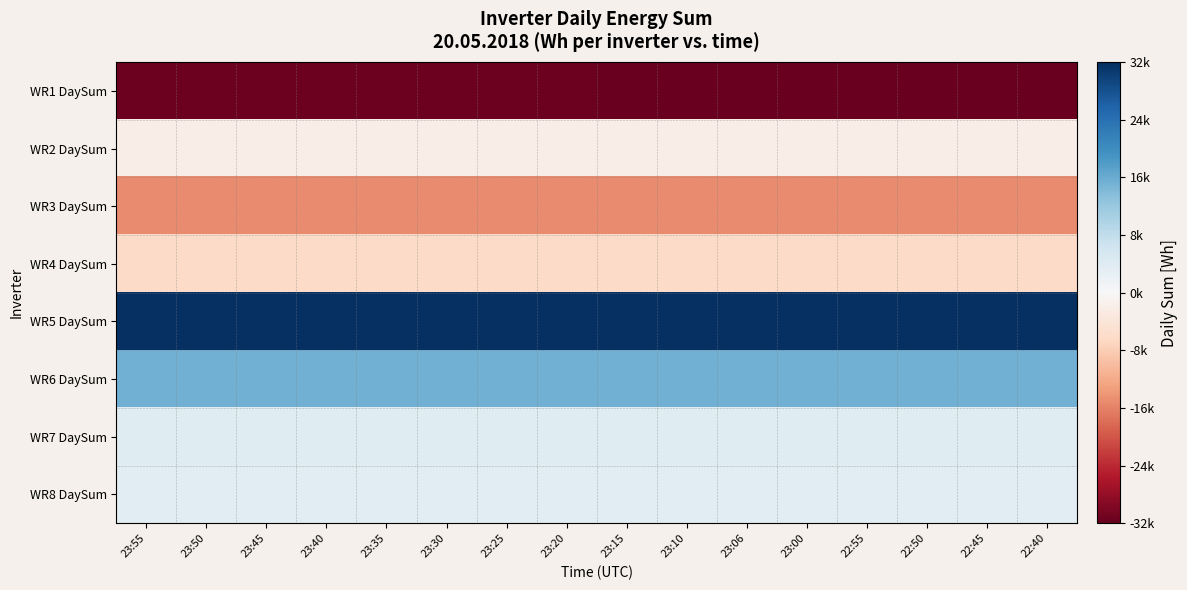

Reading right to left, extract all data points from this chart.

WR1 DaySum: 22:40=-31696.4	22:45=-31674.4	22:50=-31647.4	22:55=-31623.4	23:00=-31599.4	23:06=-31565.4	23:10=-31550.4	23:15=-31526.4	23:20=-31502.4	23:25=-31477.4	23:30=-31455.4	23:35=-31432.4	23:40=-31412.4	23:45=-31393.4	23:50=-31374.4	23:55=-31355.4
WR2 DaySum: 22:40=-2088.4	22:45=-2088.4	22:50=-2088.4	22:55=-2088.4	23:00=-2088.4	23:06=-2088.4	23:10=-2088.4	23:15=-2088.4	23:20=-2088.4	23:25=-2088.4	23:30=-2088.4	23:35=-2088.4	23:40=-2088.4	23:45=-2088.4	23:50=-2088.4	23:55=-2088.4
WR3 DaySum: 22:40=-15120.4	22:45=-15120.4	22:50=-15120.4	22:55=-15120.4	23:00=-15120.4	23:06=-15120.4	23:10=-15120.4	23:15=-15120.4	23:20=-15120.4	23:25=-15120.4	23:30=-15120.4	23:35=-15120.4	23:40=-15120.4	23:45=-15120.4	23:50=-15120.4	23:55=-15120.4
WR4 DaySum: 22:40=-6210.4	22:45=-6210.4	22:50=-6210.4	22:55=-6210.4	23:00=-6210.4	23:06=-6210.4	23:10=-6210.4	23:15=-6210.4	23:20=-6210.4	23:25=-6210.4	23:30=-6210.4	23:35=-6210.4	23:40=-6210.4	23:45=-6210.4	23:50=-6210.4	23:55=-6210.4
WR5 DaySum: 22:40=32016.6	22:45=32016.6	22:50=32016.6	22:55=32016.6	23:00=32016.6	23:06=32016.6	23:10=32016.6	23:15=32016.6	23:20=32016.6	23:25=32016.6	23:30=32016.6	23:35=32016.6	23:40=32016.6	23:45=32016.6	23:50=32016.6	23:55=32016.6
WR6 DaySum: 22:40=15394.6	22:45=15394.6	22:50=15394.6	22:55=15394.6	23:00=15394.6	23:06=15394.6	23:10=15394.6	23:15=15394.6	23:20=15394.6	23:25=15394.6	23:30=15394.6	23:35=15394.6	23:40=15394.6	23:45=15394.6	23:50=15394.6	23:55=15394.6
WR7 DaySum: 22:40=3845.6	22:45=3845.6	22:50=3845.6	22:55=3845.6	23:00=3845.6	23:06=3845.6	23:10=3845.6	23:15=3845.6	23:20=3845.6	23:25=3845.6	23:30=3845.6	23:35=3845.6	23:40=3845.6	23:45=3845.6	23:50=3845.6	23:55=3845.6
WR8 DaySum: 22:40=3680.6	22:45=3680.6	22:50=3680.6	22:55=3680.6	23:00=3680.6	23:06=3680.6	23:10=3680.6	23:15=3680.6	23:20=3680.6	23:25=3680.6	23:30=3680.6	23:35=3680.6	23:40=3680.6	23:45=3680.6	23:50=3680.6	23:55=3680.6